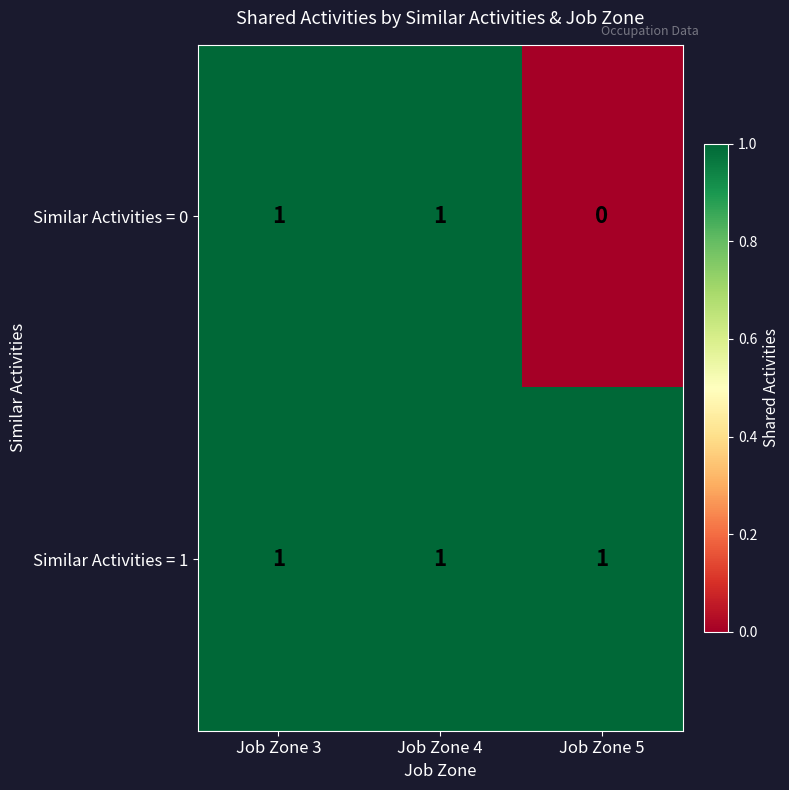

Which series has the widest spread of values?

Similar Activities = 0